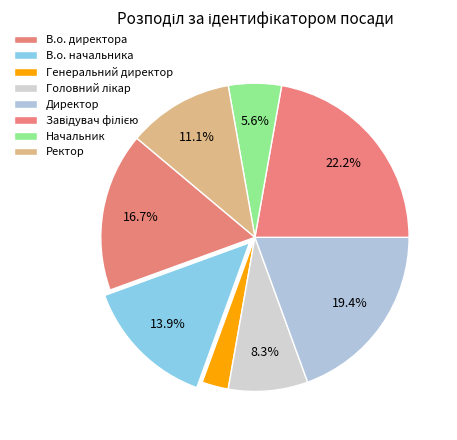

Which has a higher value, Завідувач філією or Головний лікар?

Завідувач філією